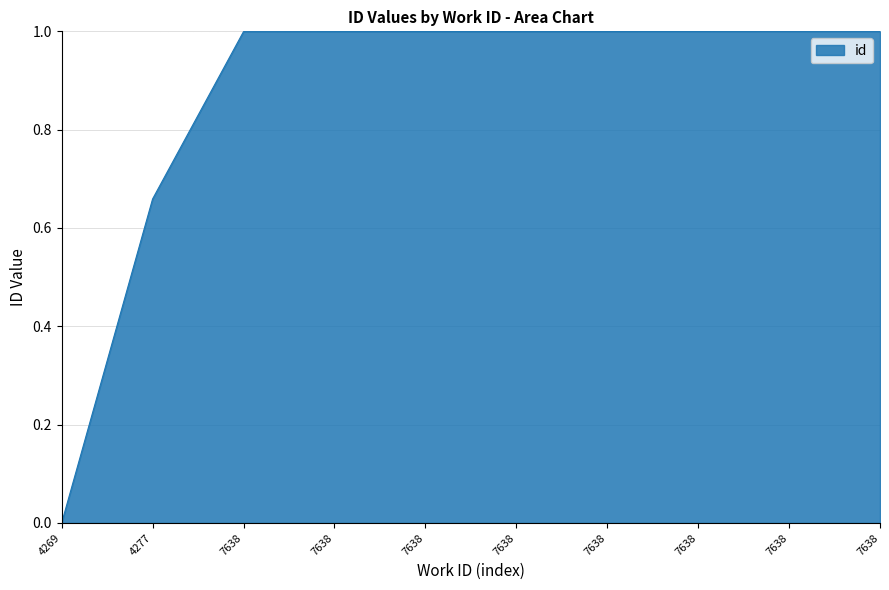

What is the sum of all values?

8.7